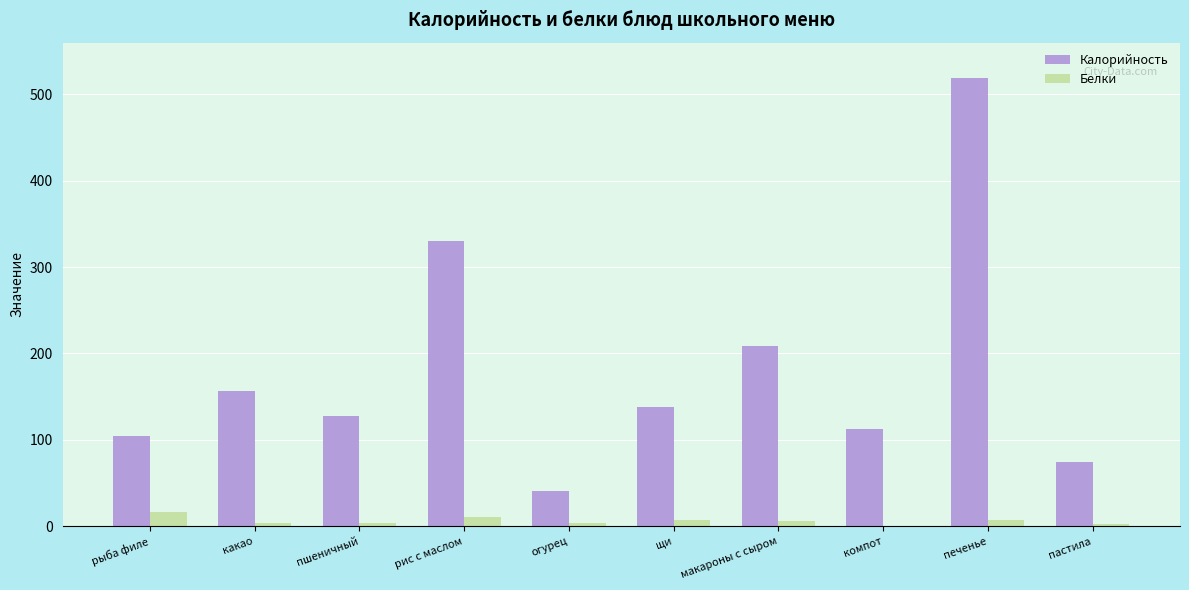

What value does the Калорийность series have at макароны с сыром?

209.0